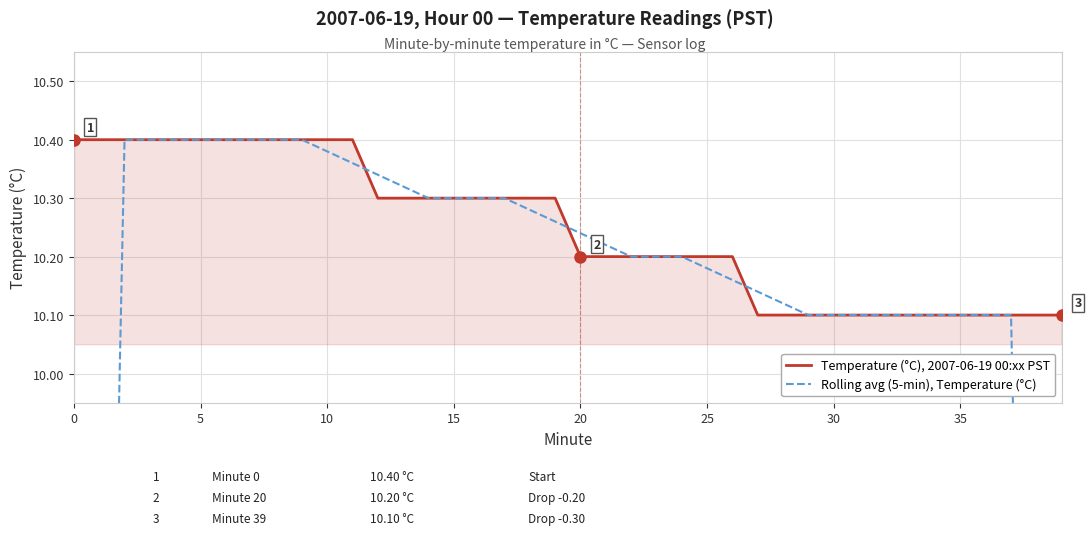

What is the highest value of the Temperature (°C), 2007-06-19 00:xx PST series?

10.4